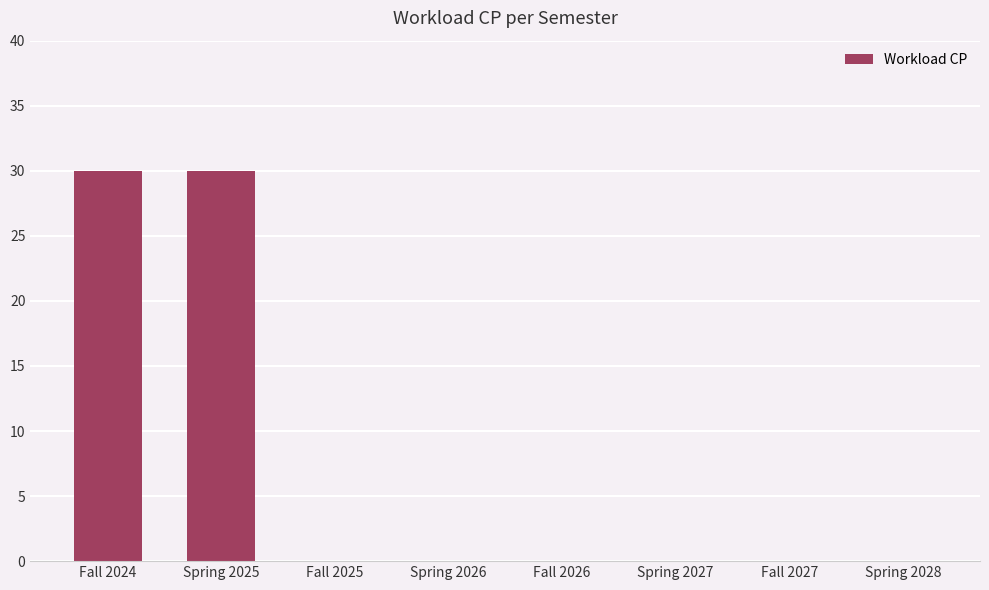

True or false: the data shows 14 at Spring 2028.

False